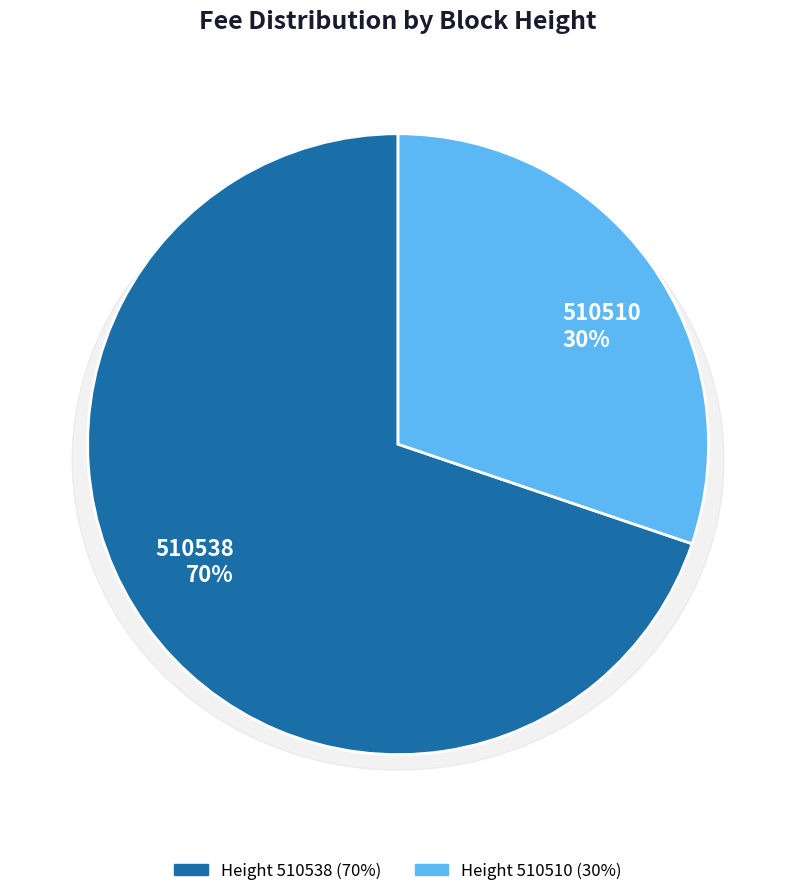

Count the number of slices in the pie.

2